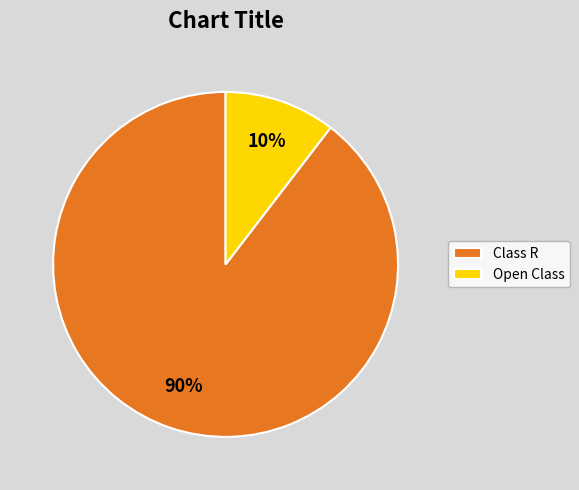

To the nearest percent, what portion does Open Class represent?

10%